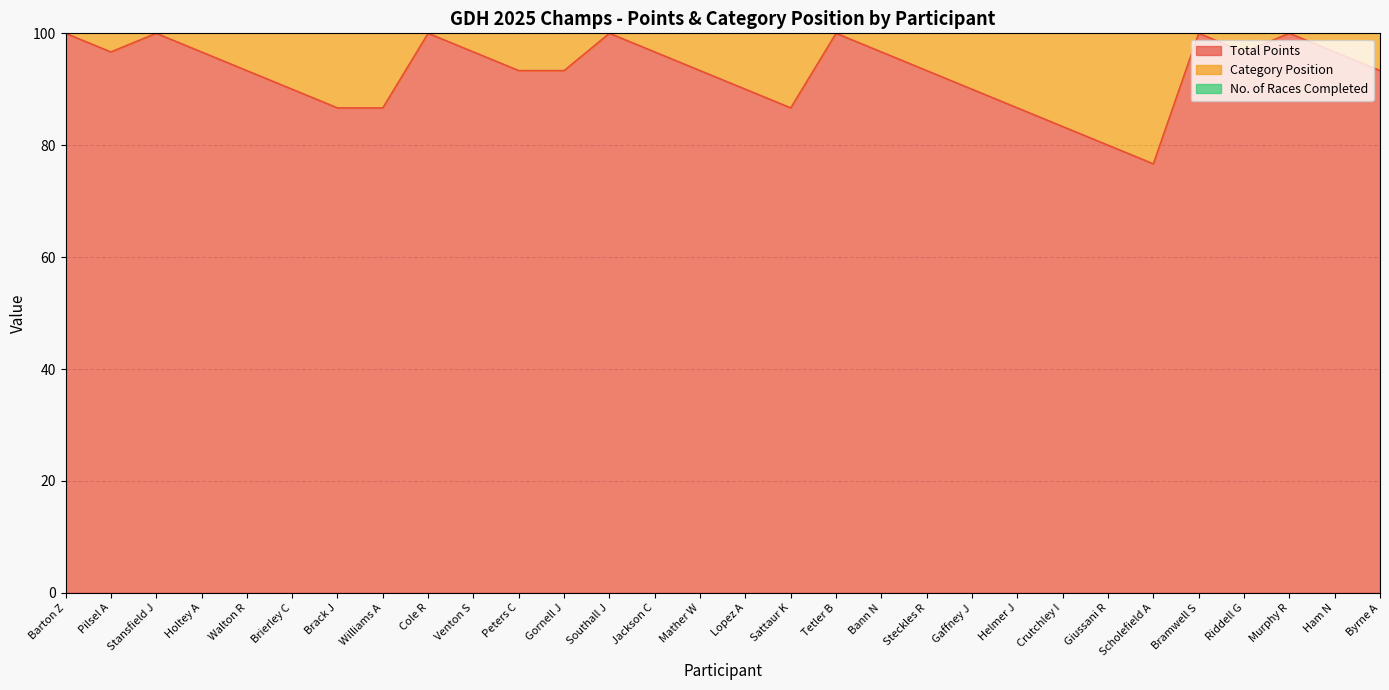

True or false: Total Points has a value of 86.7 at Brack J.

True